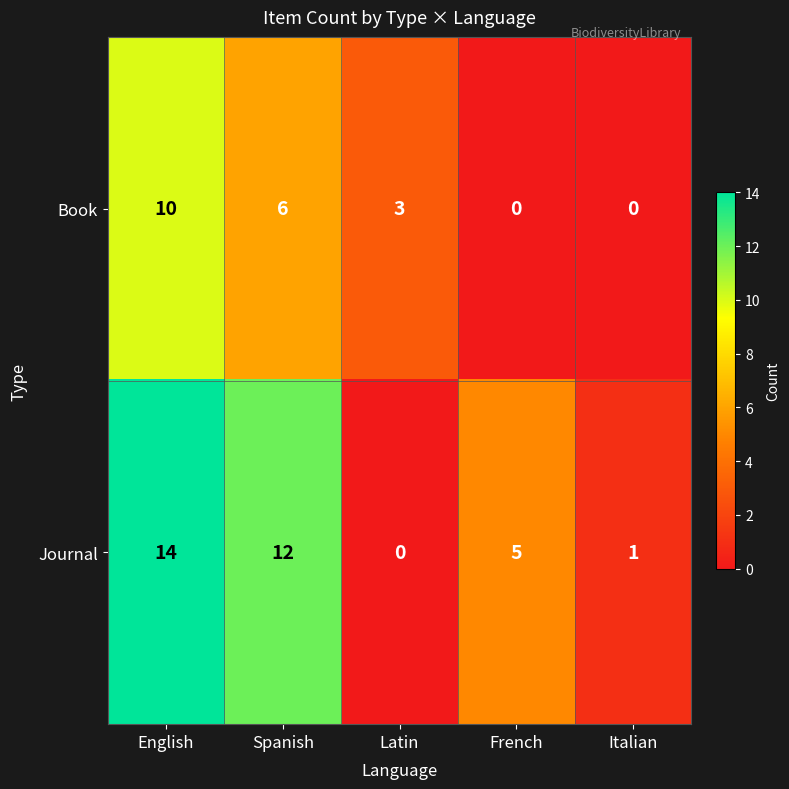

Read the Book value at English, to the nearest 5.

10